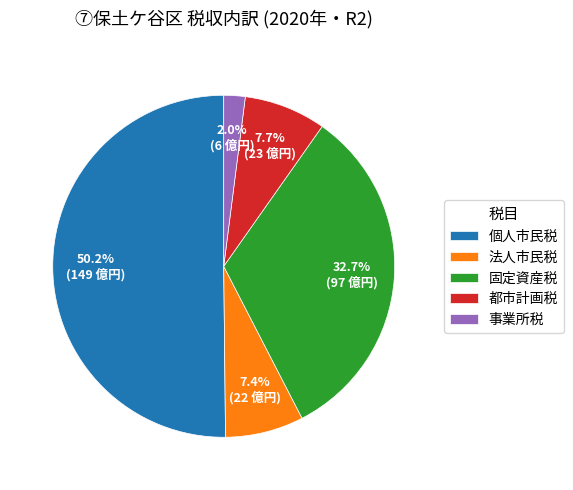

To the nearest percent, what percentage of the pie is 事業所税?

2%